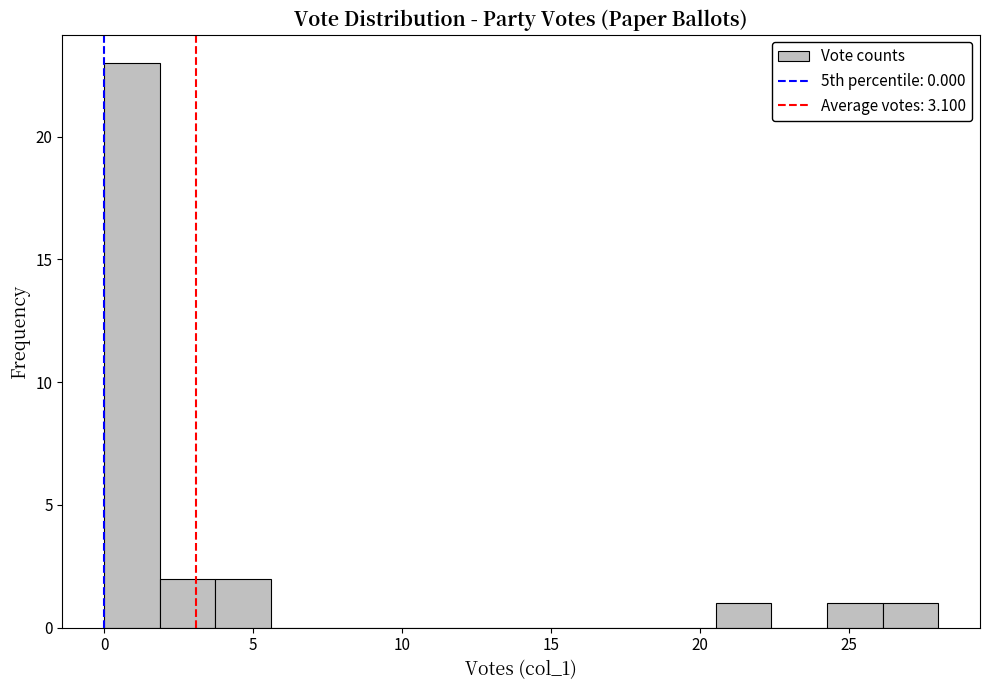

Around what value on the x-axis is the tallest bar? Give the approximate position of its centre, as read against the axis.

1.0